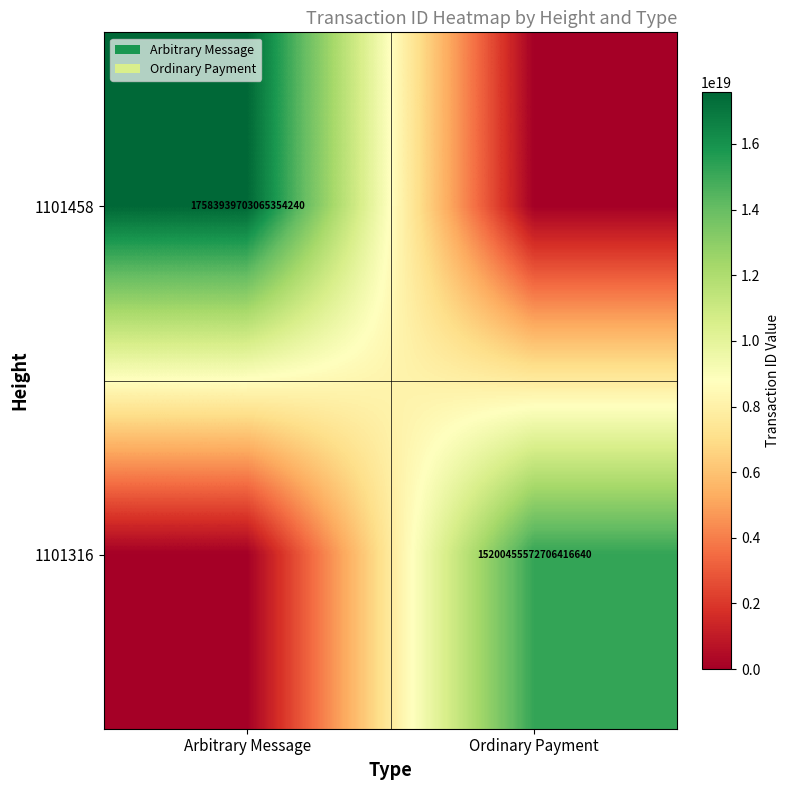

The 1101458 series shows 17583939703065354240 at Arbitrary Message. True or false?

True